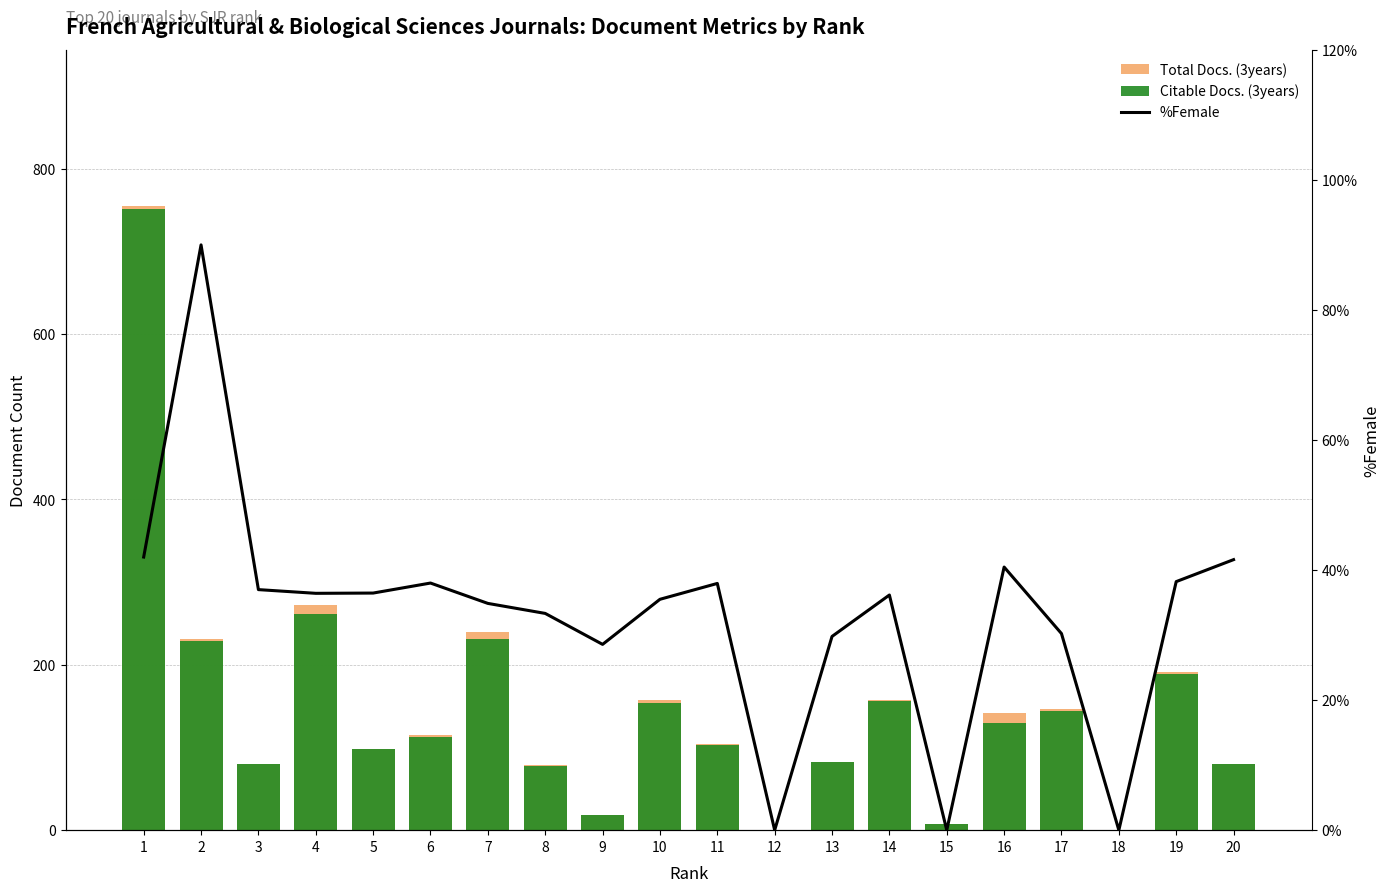

The value of Citable Docs. (3years) at 3 is 80.0. True or false?

True